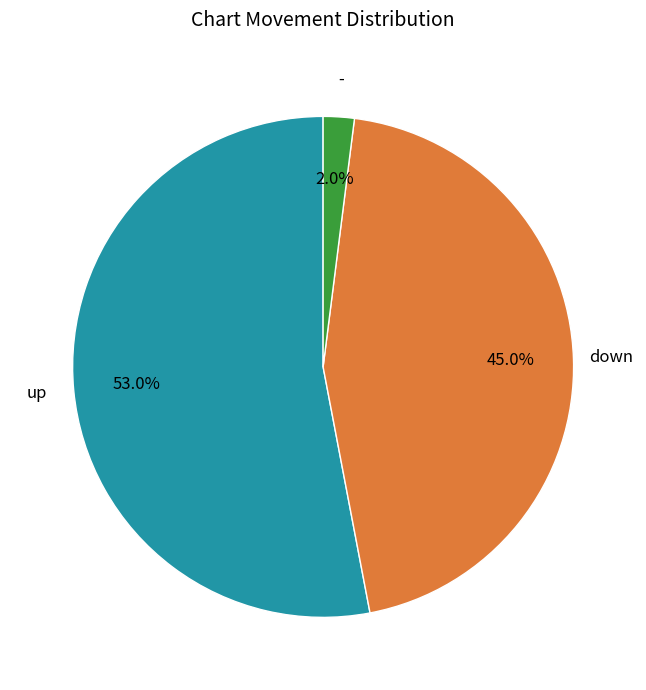

Approximately how many times larger is the value at down compared to up?

0.8